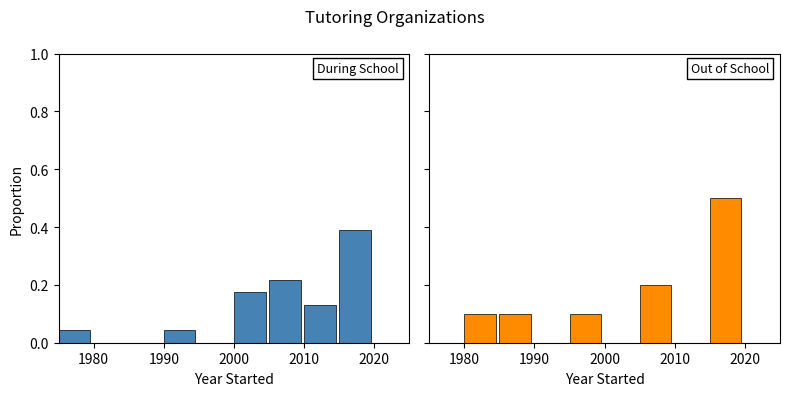

Which series has the largest range (max minus min)?

Out of School